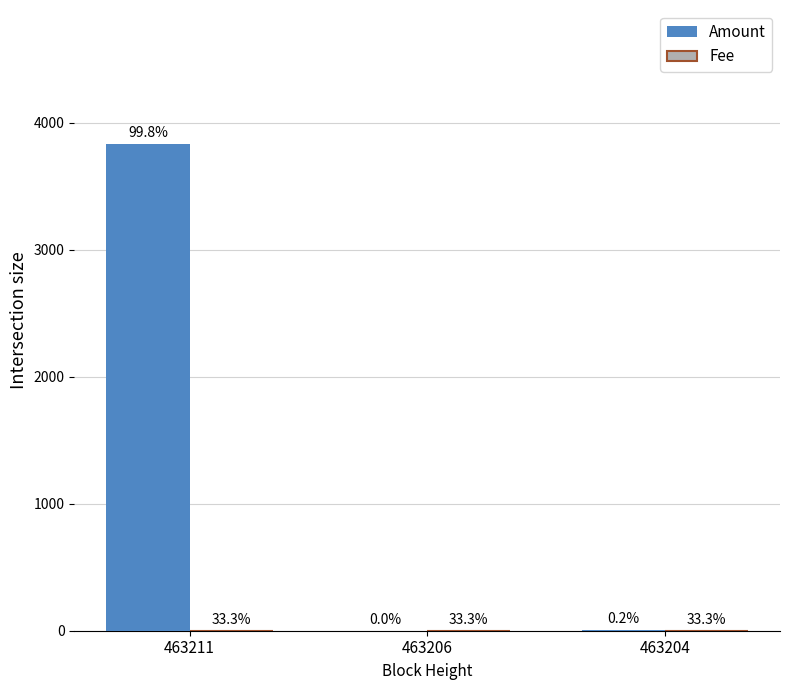

Reading left to right, transcribe all the data shown in this chart.

Amount: 3830	0	6
Fee: 1	1	1